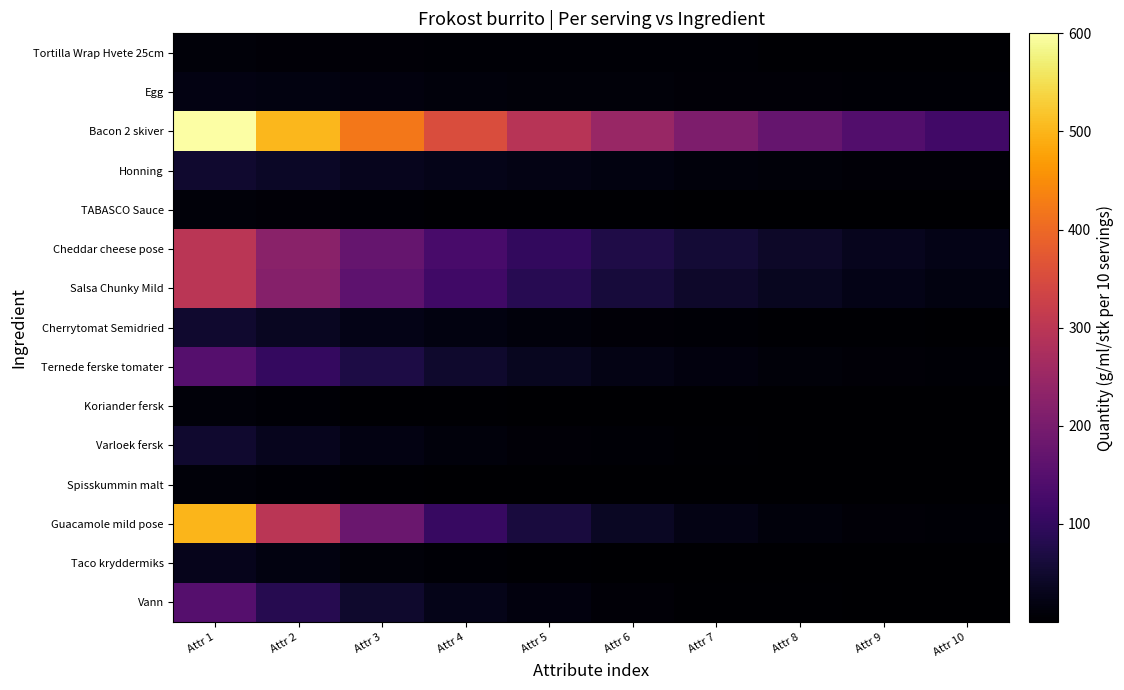

List the series in order of their peak value, lowest first.

Tortilla Wrap Hvete 25cm, TABASCO Sauce, Koriander fersk, Spisskummin malt, Egg, Taco kryddermiks, Honning, Cherrytomat Semidried, Varloek fersk, Ternede ferske tomater, Vann, Cheddar cheese pose, Salsa Chunky Mild, Guacamole mild pose, Bacon 2 skiver